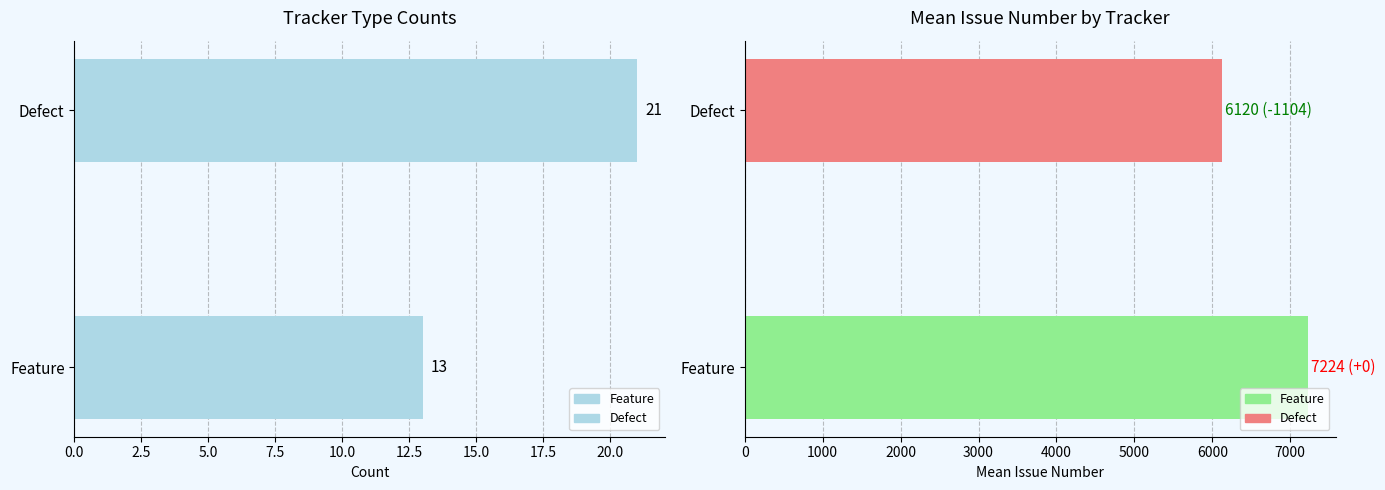

What is the maximum value for Count?

21.0